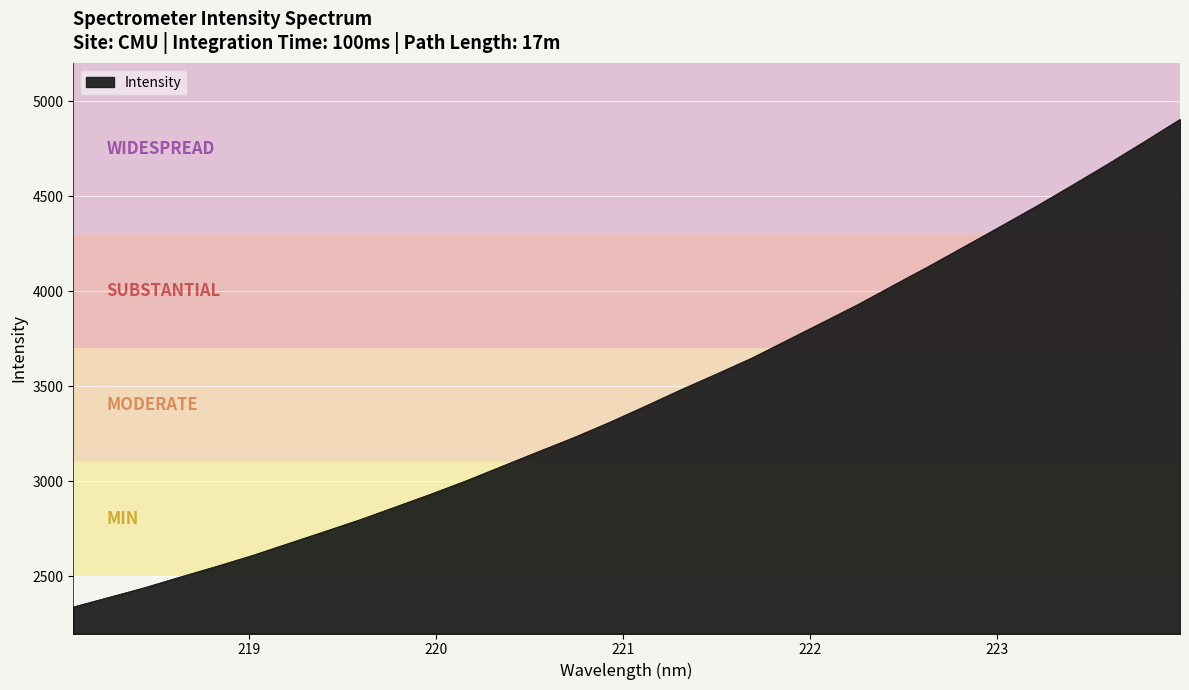

Count the number of data series in this chart.

1